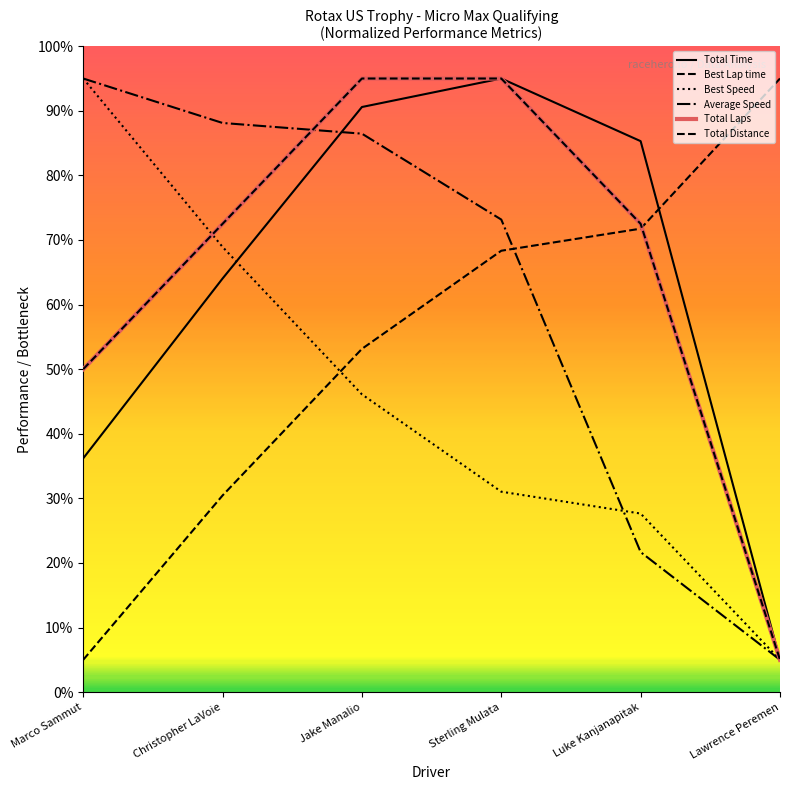

Where do Best Lap time and Total Laps first cross each other?

Luke Kanjanapitak and Lawrence Peremen